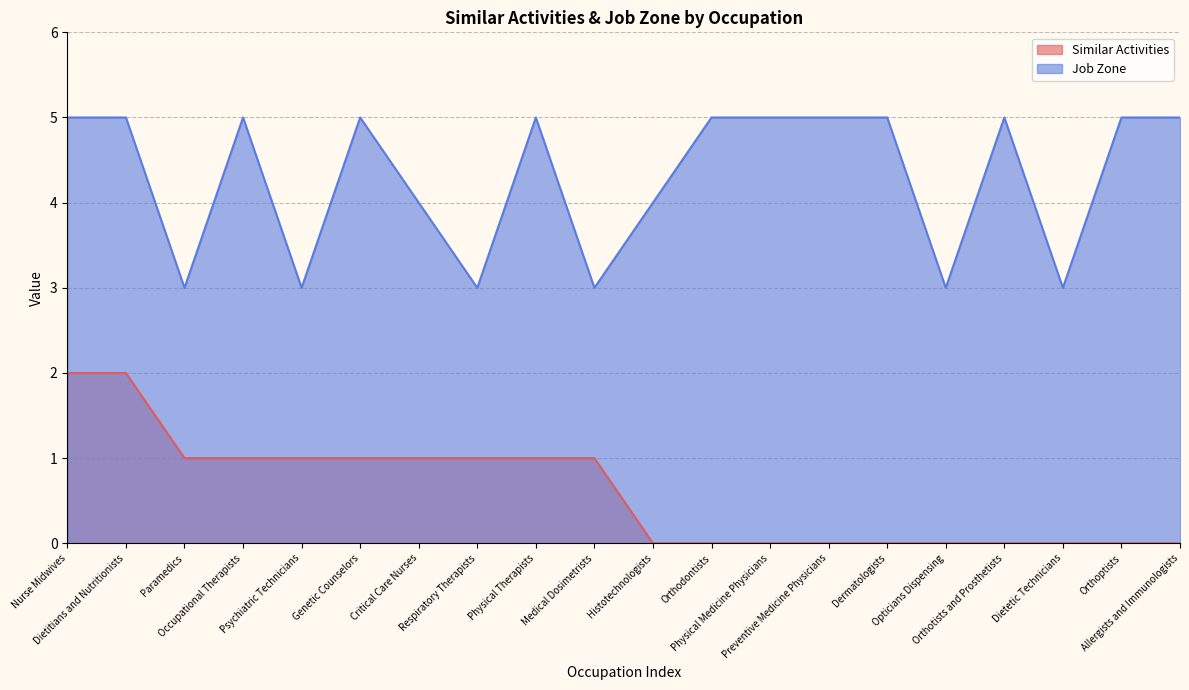

What is the difference between the second highest and second lowest values in the Job Zone series?

2